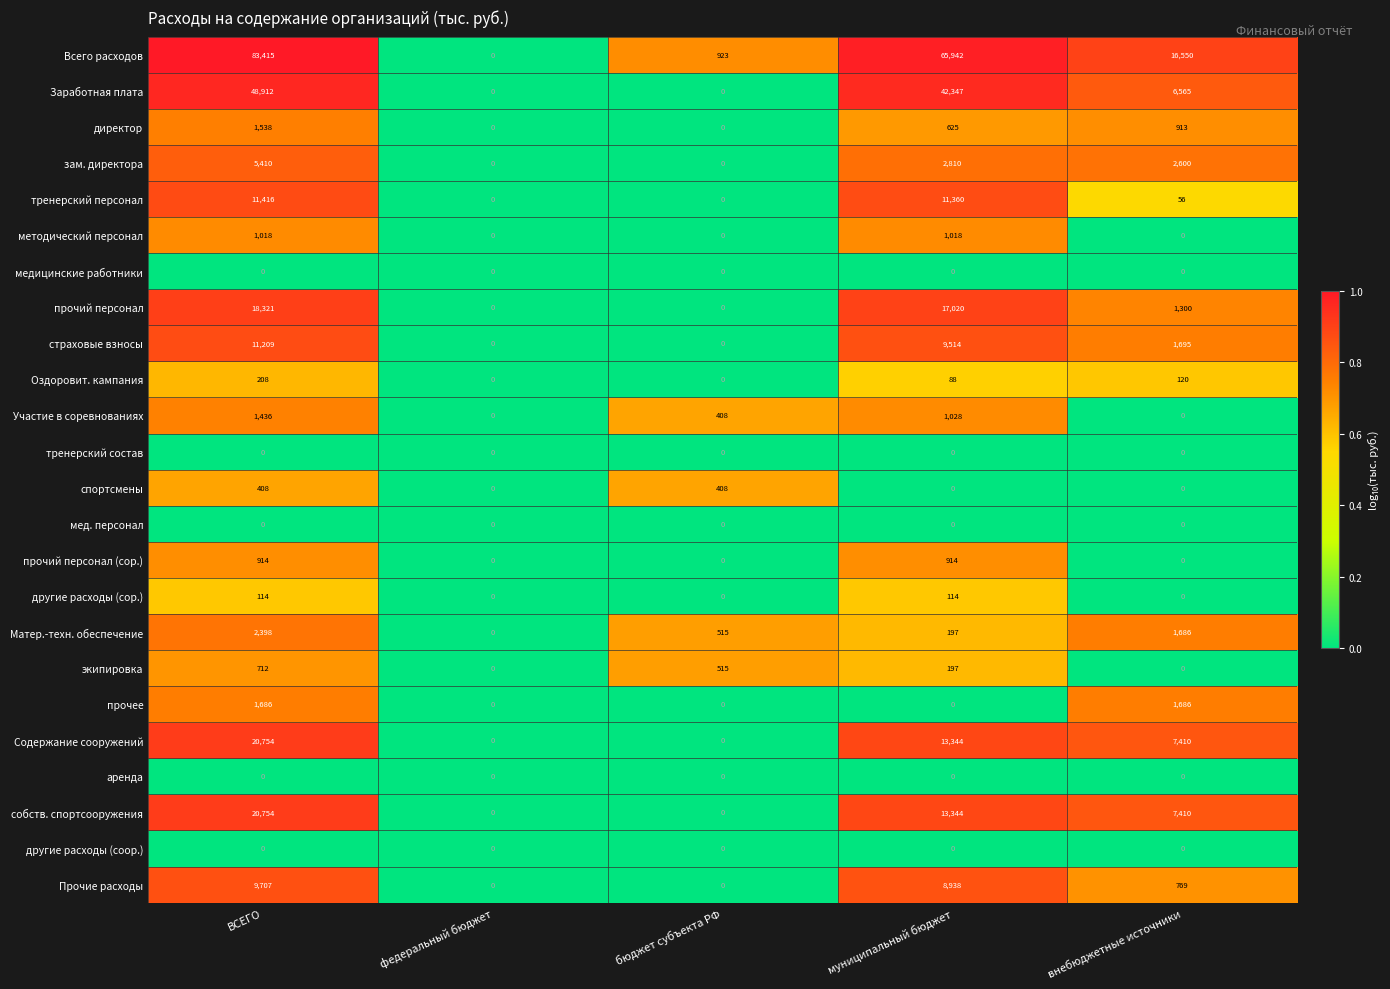

How many values in другие расходы (сор.) are above zero?

2